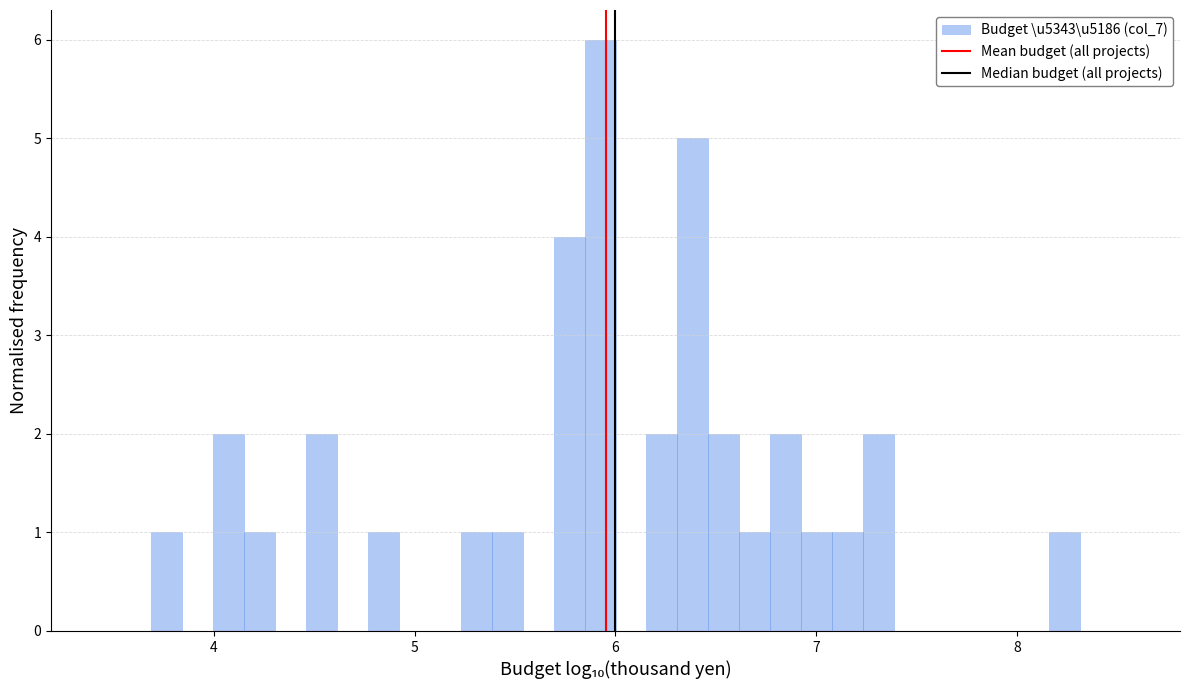

Read against the x-axis, roughly where is the centre of the tallest bar?

5.9